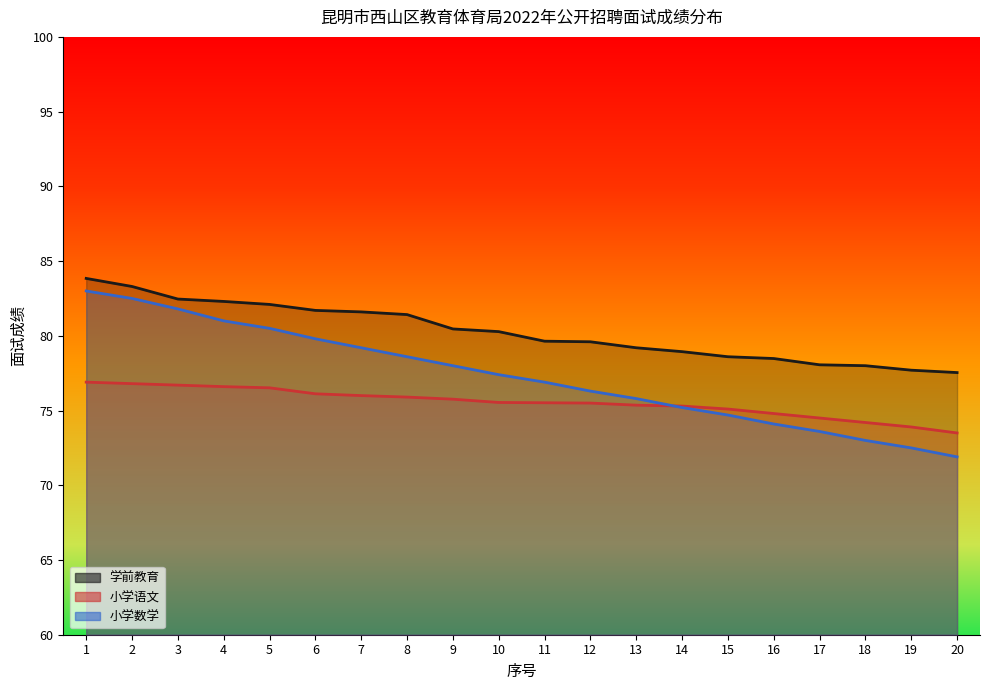

List the series in order of their overall mean, highest first.

学前教育, 小学数学, 小学语文